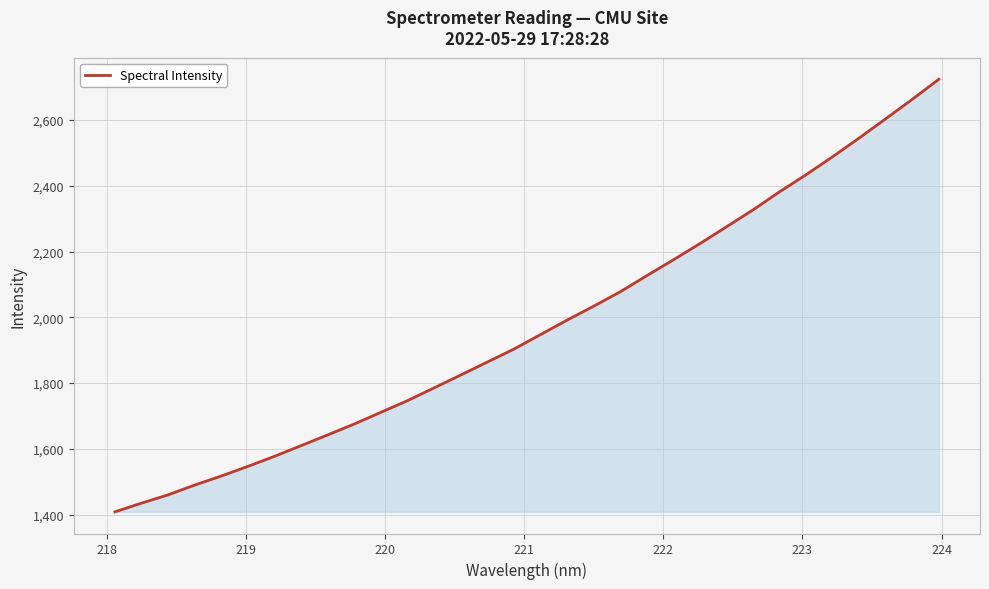

What is the difference between the second highest and minimum values?

1254.4